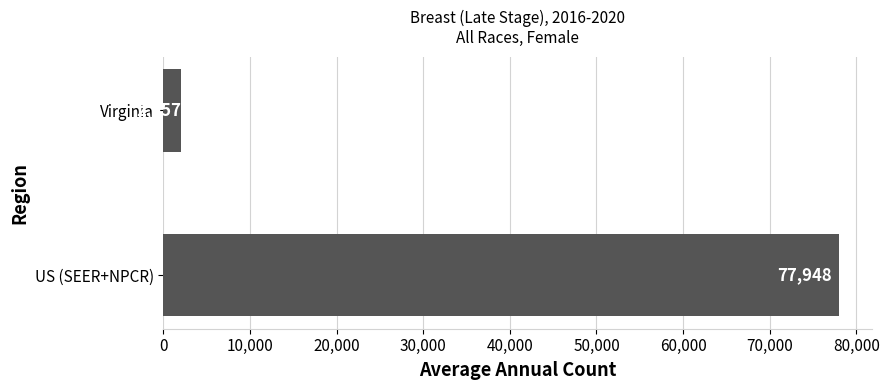

Which has a higher value, Virginia or US (SEER+NPCR)?

US (SEER+NPCR)